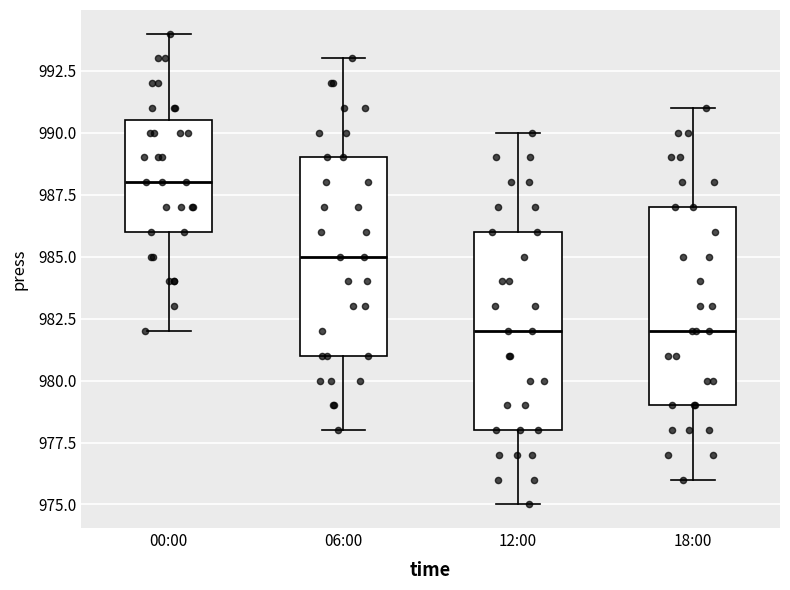

Reading left to right, read every box against the y-axis: the position of its median line, the range the box covers, and the ends of its whiskers. The values are not printed on the chart, so give them approximately, as read against the axis.

00:00: median 988.0, box 986.0 to 990.5, whiskers 982.0 to 994.0
06:00: median 985.0, box 981.0 to 989.0, whiskers 978.0 to 993.0
12:00: median 982.0, box 978.0 to 986.0, whiskers 975.0 to 990.0
18:00: median 982.0, box 979.0 to 987.0, whiskers 976.0 to 991.0